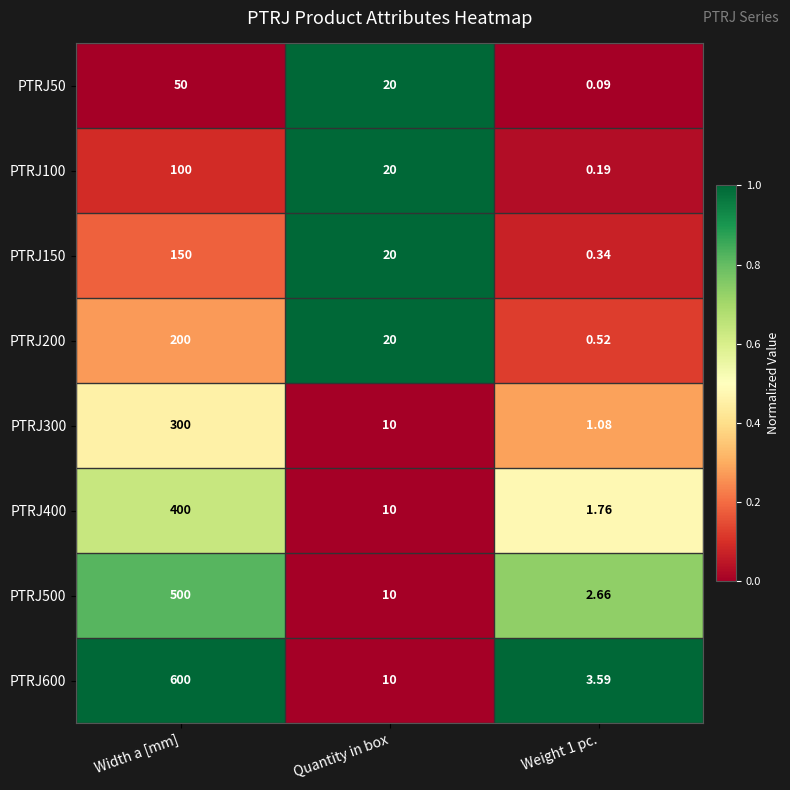

Which series has the widest spread of values?

PTRJ600